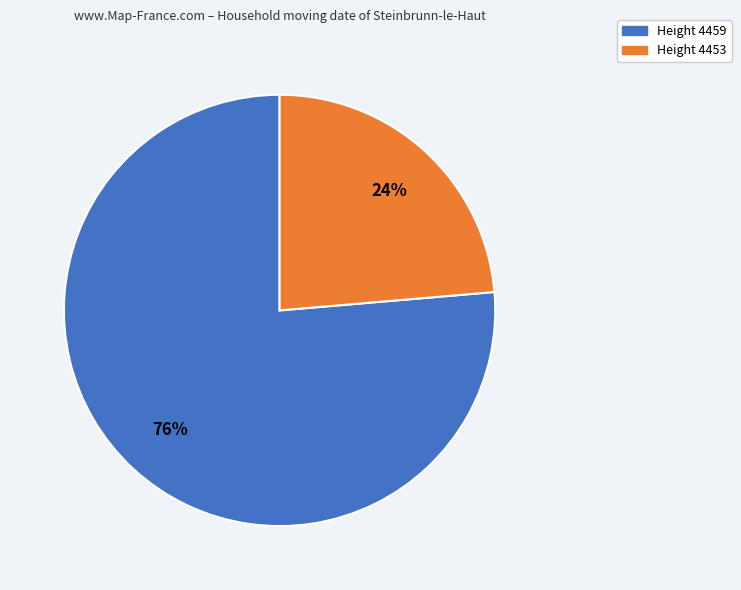

To the nearest percent, what is the average slice percentage?

50%